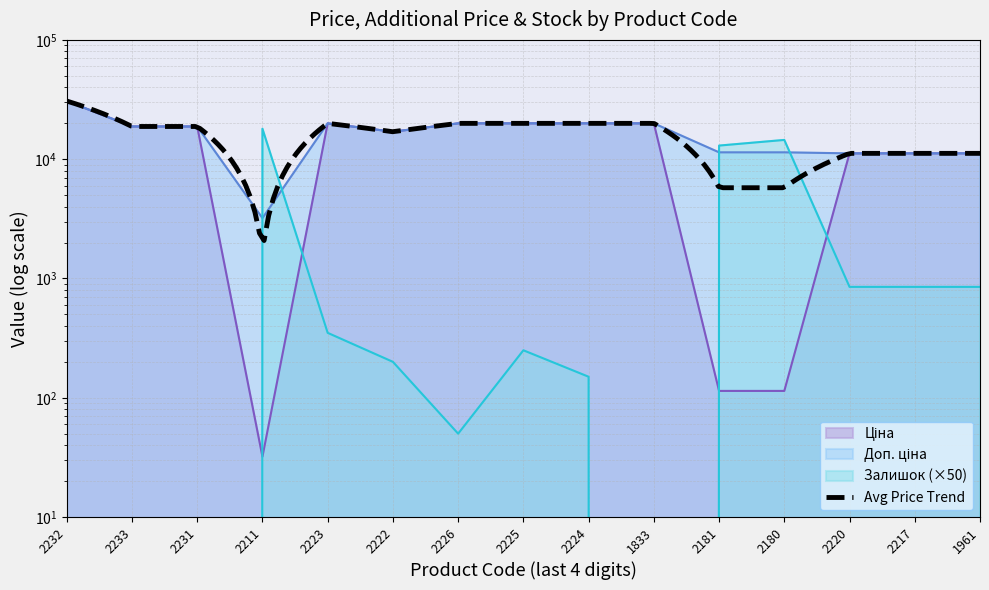

True or false: Доп. ціна and Ціна cross at least once.

False